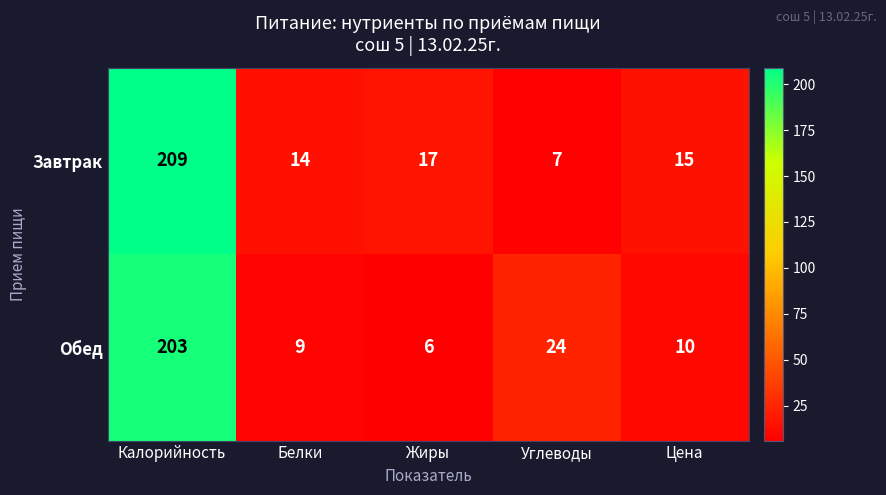

Which category has the lowest value across all series?

Жиры